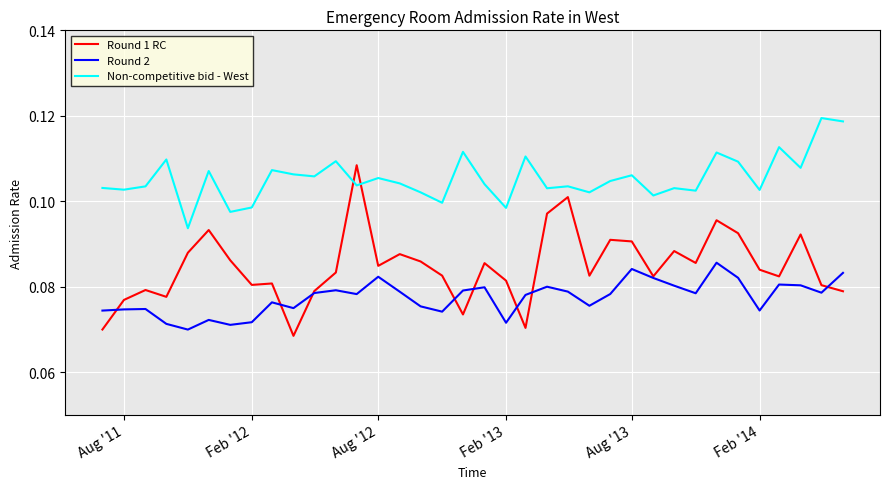

How many Round 1 RC values are between 0 and 1?

36